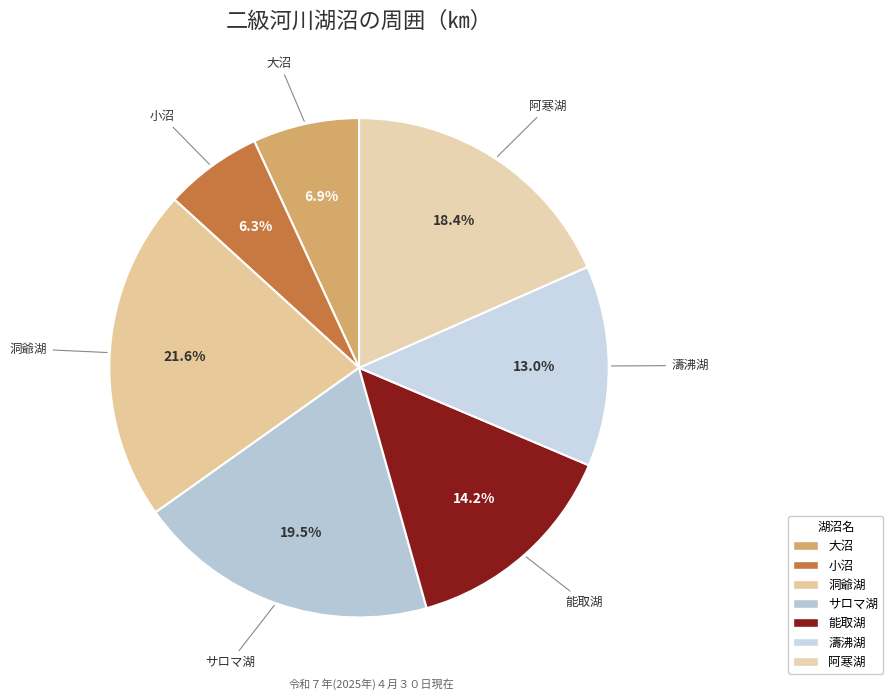

To the nearest percent, what is the average slice percentage?

14%